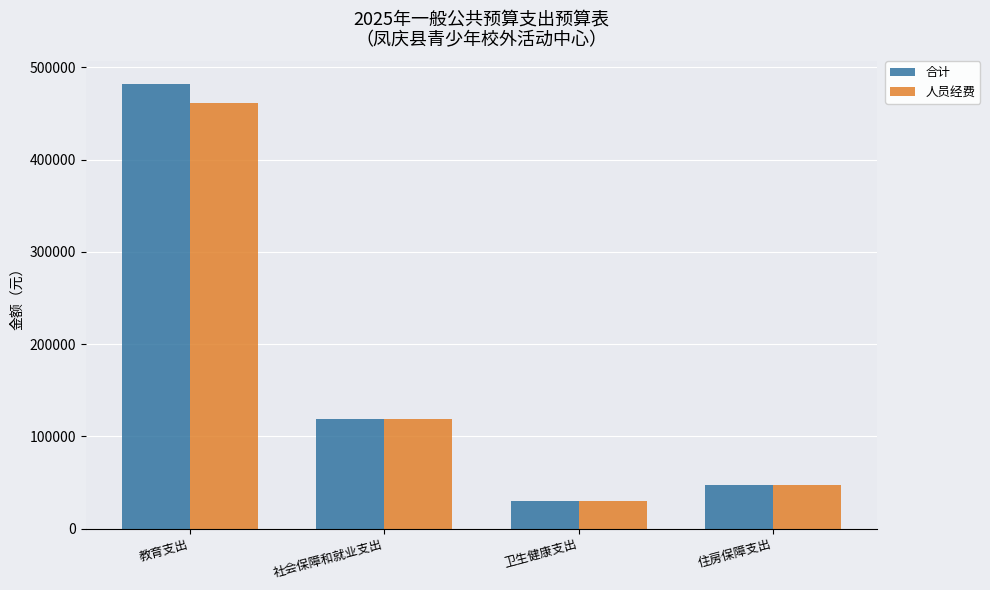

What is the label of the 1st bar from the right?

住房保障支出